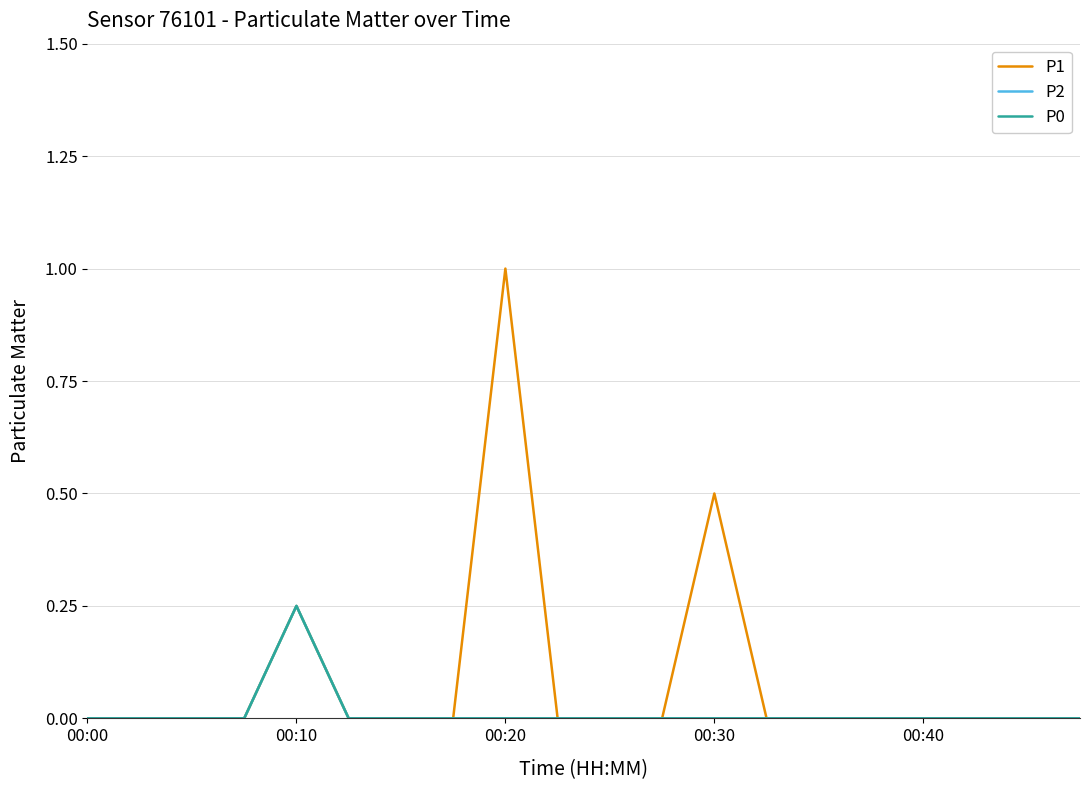

Is this an area chart (filled region under the line)?

No